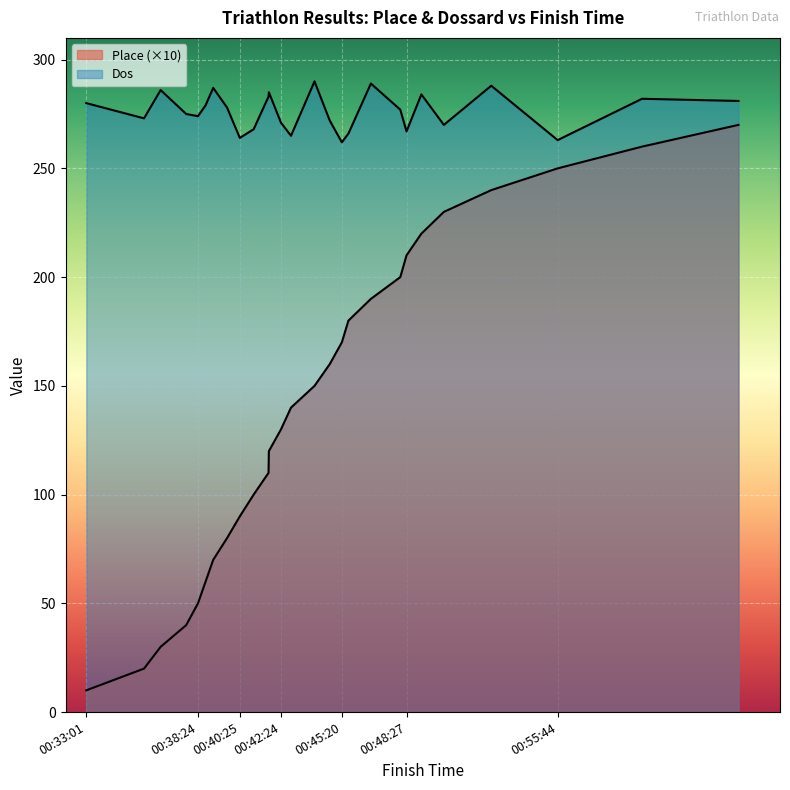

What is the label of the 9th point from the left?

00:40:25